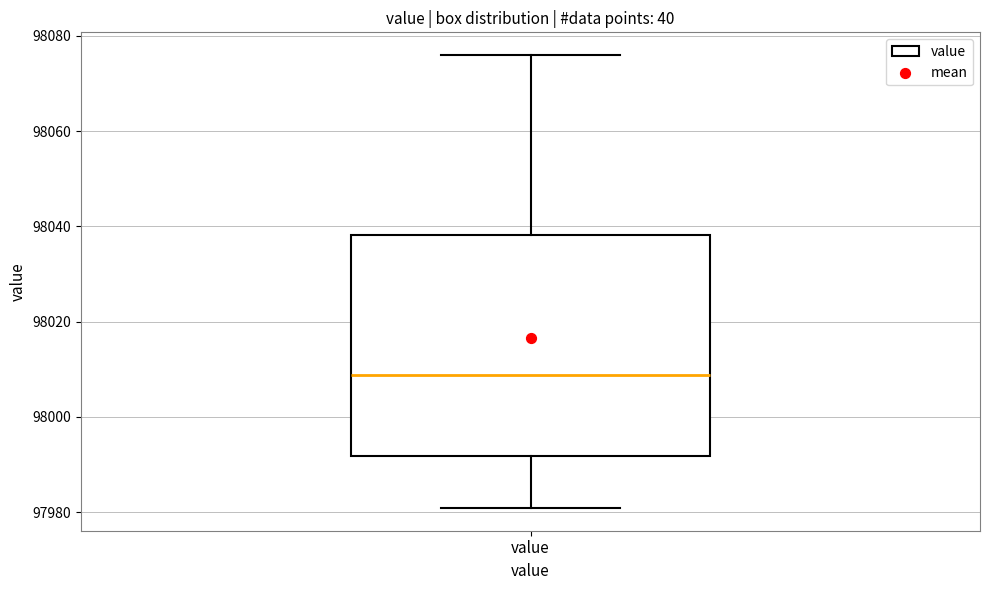

Transcribe this box plot: give where the median line is, the range the box spans, and where the two whiskers end, as read against the y-axis. The values are not printed on the chart, so give them approximately, as read against the axis.

median 98008, box 97992 to 98038, whiskers 97980 to 98076